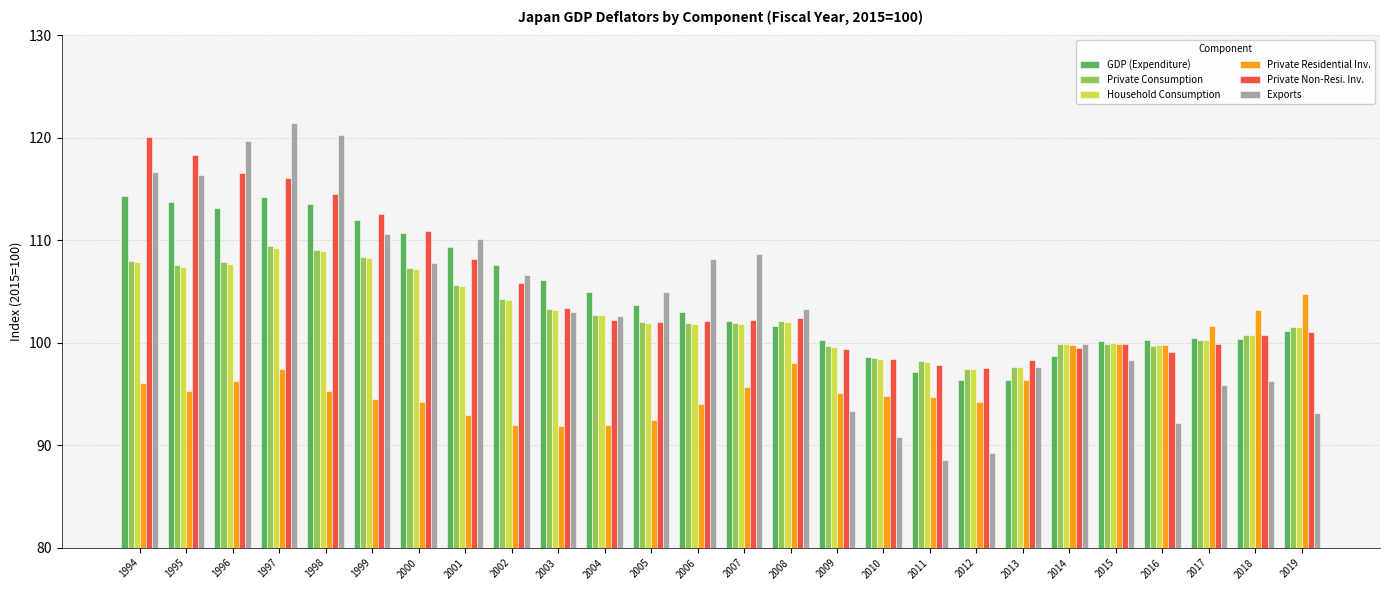

What is the greatest value displayed?

121.5